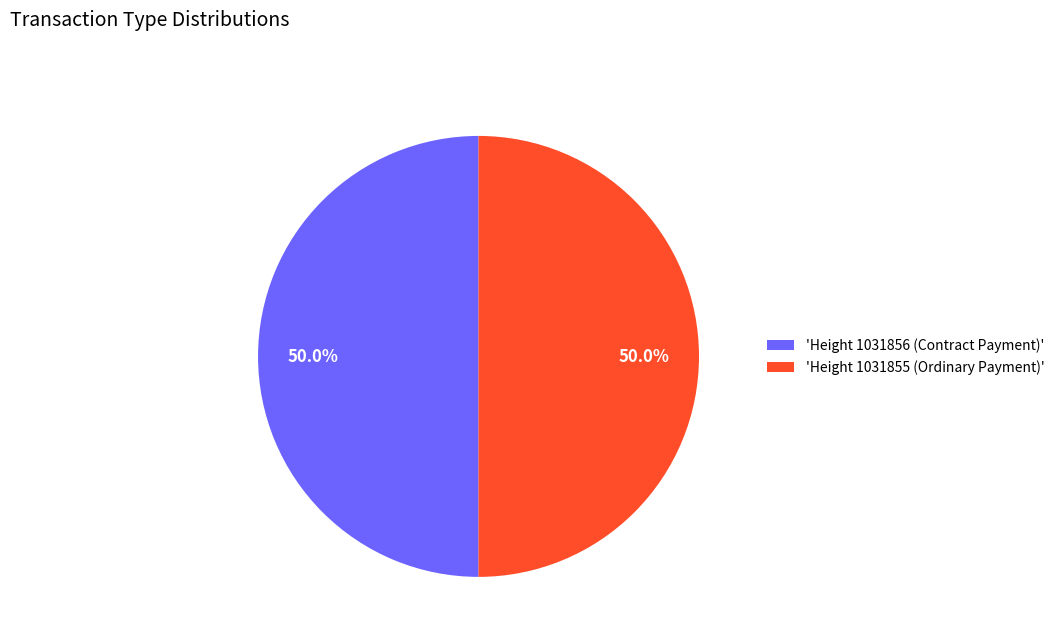

Count the number of slices in the pie.

2